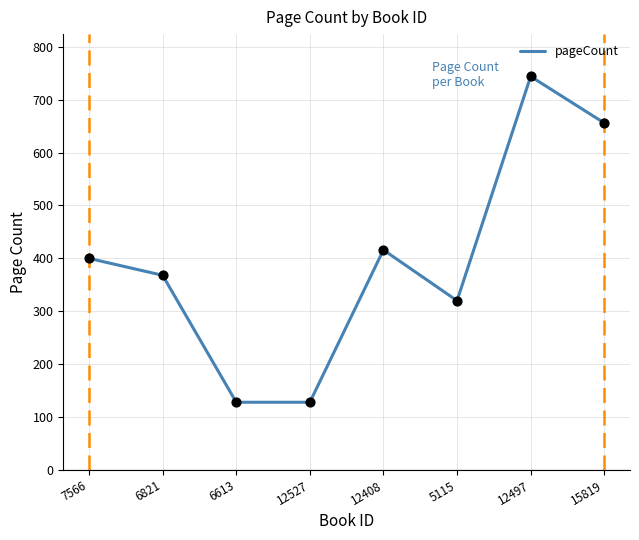

Approximately how many times larger is the value at 12497 compared to 5115?

2.3